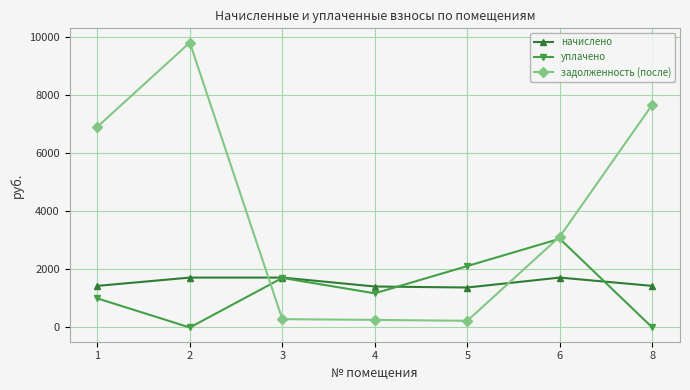

Where do задолженность (после) and начислено first cross each other?

2 and 3